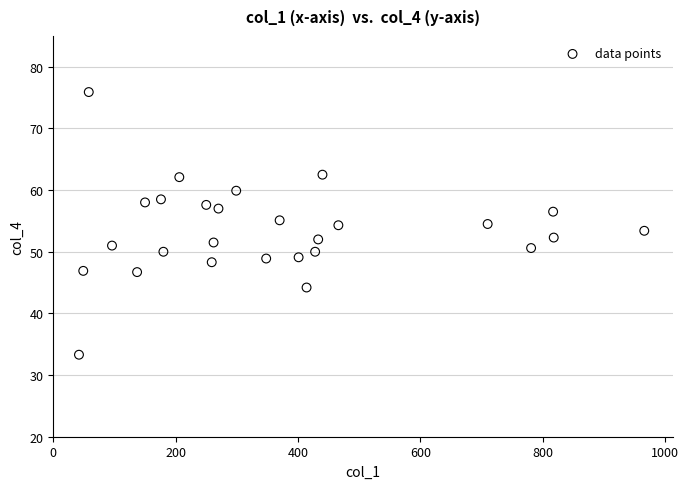

What is the range of X values (max minus min)?

924.0